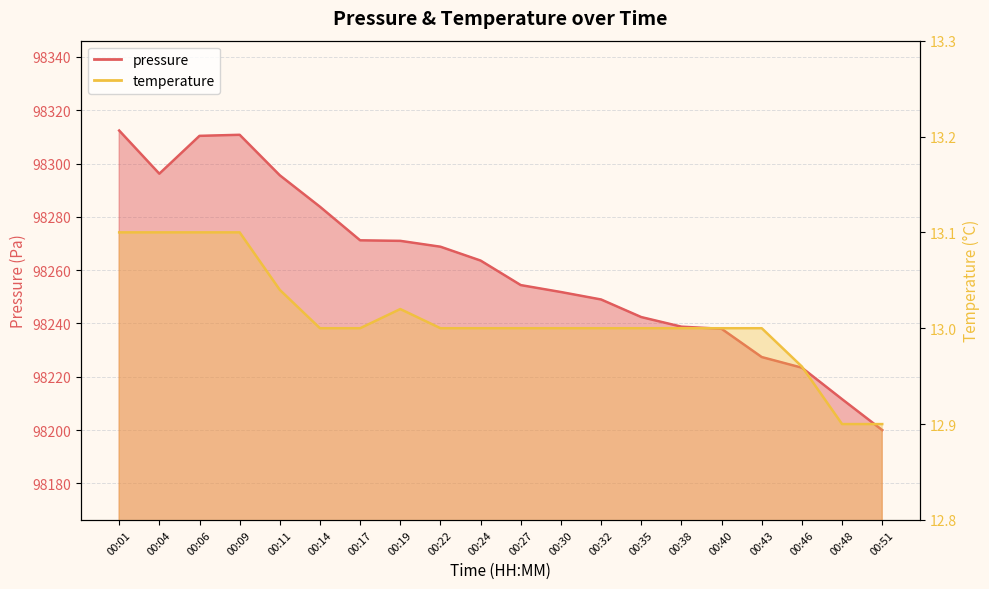

Count the number of categories in the chart.

20